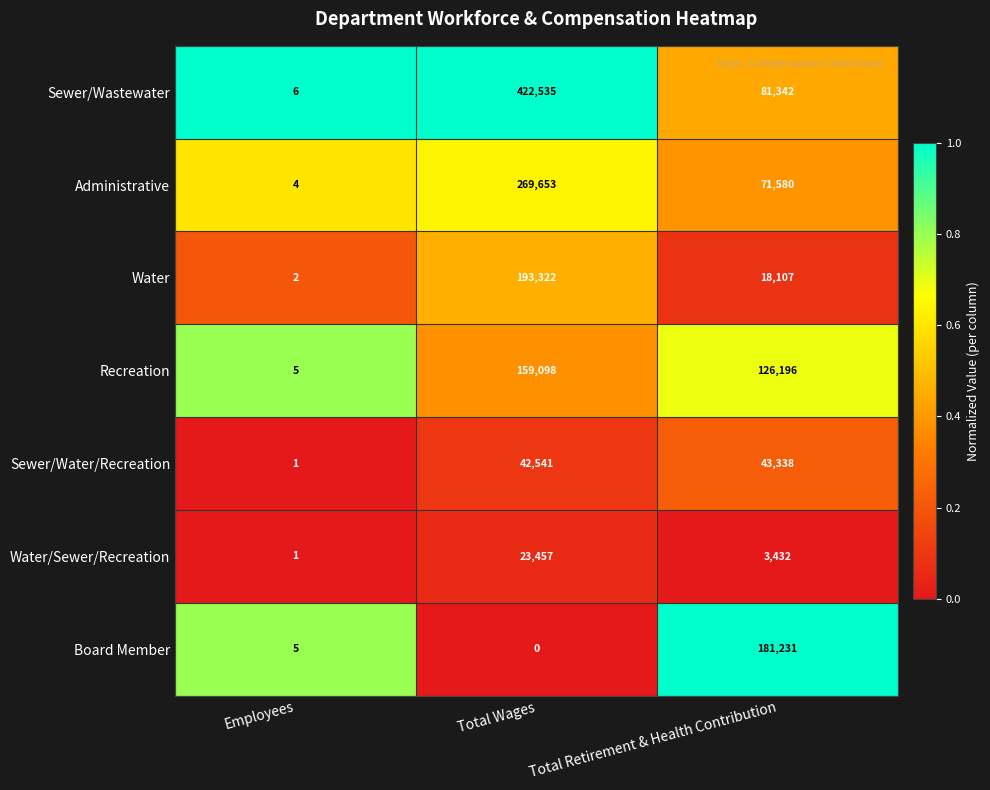

Which series has the largest total across all categories?

Sewer/Wastewater